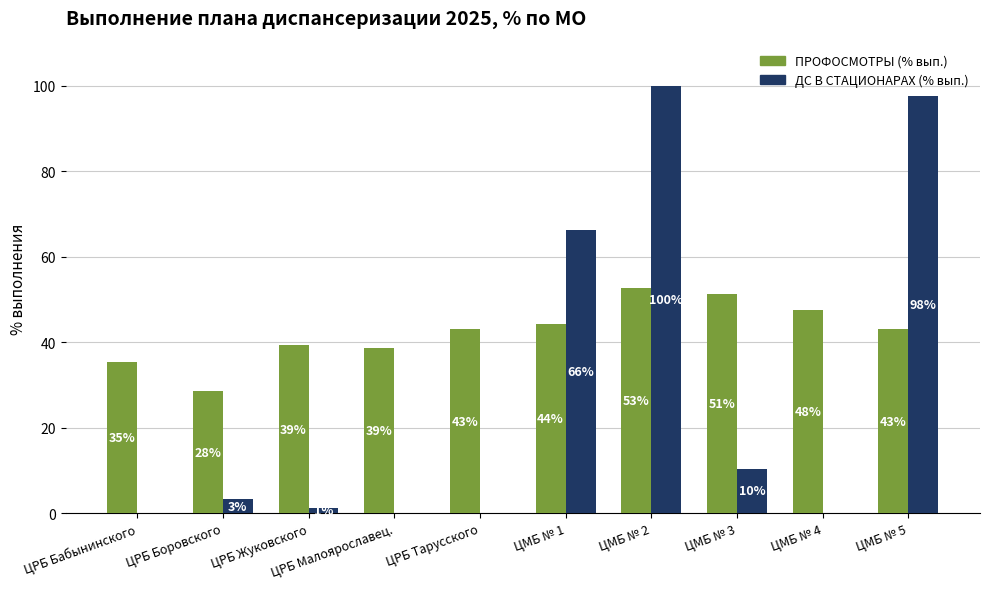

What is the difference between the ПРОФОСМОТРЫ (% вып.) values at ЦМБ № 2 and ЦМБ № 4?

5.2